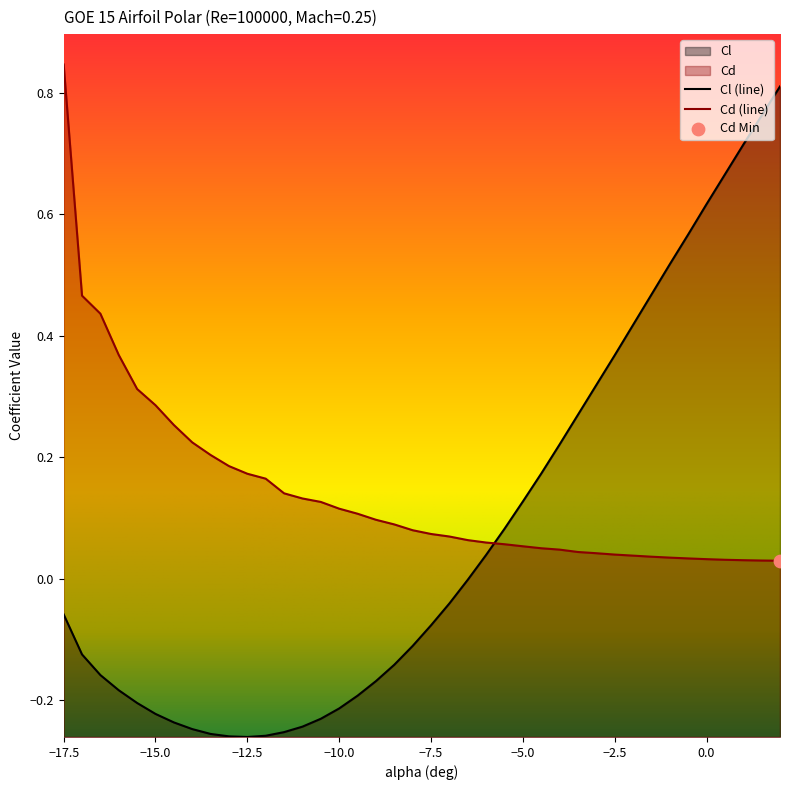

At which category is the sum across all series the highest?

2.0